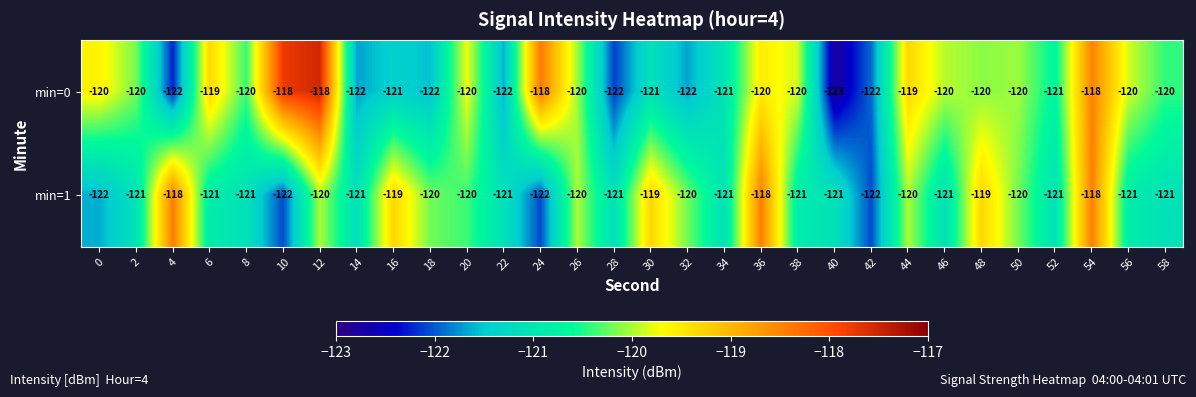

True or false: min=0 has a value of -120 at 38.

True